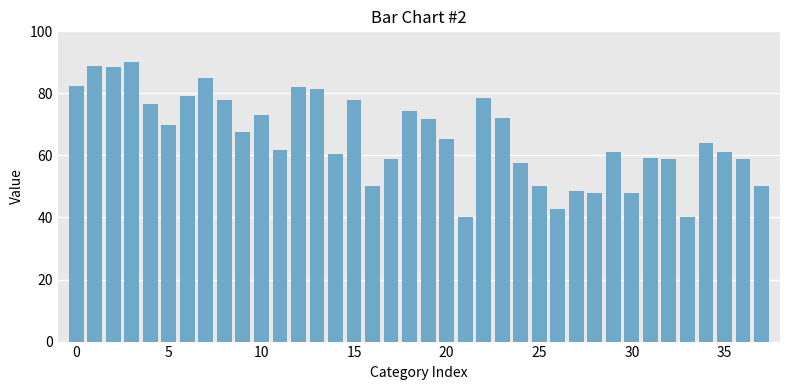

What is the maximum value shown in the chart?

90.0